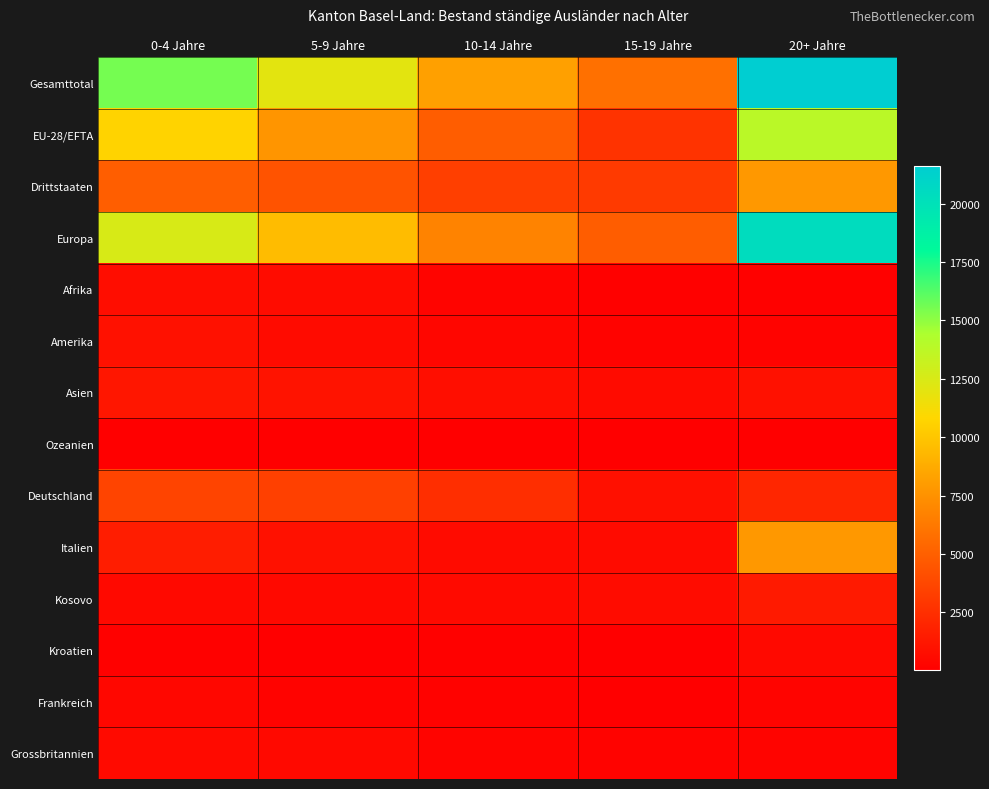

Reading left to right, list all the values displayed in this chart.

Gesamttotal: 0-4 Jahre=15572	5-9 Jahre=12022	10-14 Jahre=8208	15-19 Jahre=5824	20+ Jahre=21619
EU-28/EFTA: 0-4 Jahre=10620	5-9 Jahre=7683	10-14 Jahre=4874	15-19 Jahre=2737	20+ Jahre=13825
Drittstaaten: 0-4 Jahre=4952	5-9 Jahre=4339	10-14 Jahre=3334	15-19 Jahre=3087	20+ Jahre=7794
Europa: 0-4 Jahre=12550	5-9 Jahre=9552	10-14 Jahre=6776	15-19 Jahre=4833	20+ Jahre=20354
Afrika: 0-4 Jahre=752	5-9 Jahre=729	10-14 Jahre=252	15-19 Jahre=141	20+ Jahre=107
Amerika: 0-4 Jahre=968	5-9 Jahre=632	10-14 Jahre=371	15-19 Jahre=193	20+ Jahre=187
Asien: 0-4 Jahre=1232	5-9 Jahre=1051	10-14 Jahre=780	15-19 Jahre=634	20+ Jahre=952
Ozeanien: 0-4 Jahre=61	5-9 Jahre=35	10-14 Jahre=25	15-19 Jahre=18	20+ Jahre=17
Deutschland: 0-4 Jahre=3645	5-9 Jahre=3416	10-14 Jahre=2453	15-19 Jahre=864	20+ Jahre=2084
Italien: 0-4 Jahre=1542	5-9 Jahre=961	10-14 Jahre=609	15-19 Jahre=634	20+ Jahre=7837
Kosovo: 0-4 Jahre=552	5-9 Jahre=549	10-14 Jahre=587	15-19 Jahre=686	20+ Jahre=1413
Kroatien: 0-4 Jahre=106	5-9 Jahre=96	10-14 Jahre=112	15-19 Jahre=98	20+ Jahre=548
Frankreich: 0-4 Jahre=416	5-9 Jahre=227	10-14 Jahre=158	15-19 Jahre=72	20+ Jahre=269
Grossbritannien: 0-4 Jahre=603	5-9 Jahre=532	10-14 Jahre=272	15-19 Jahre=211	20+ Jahre=254